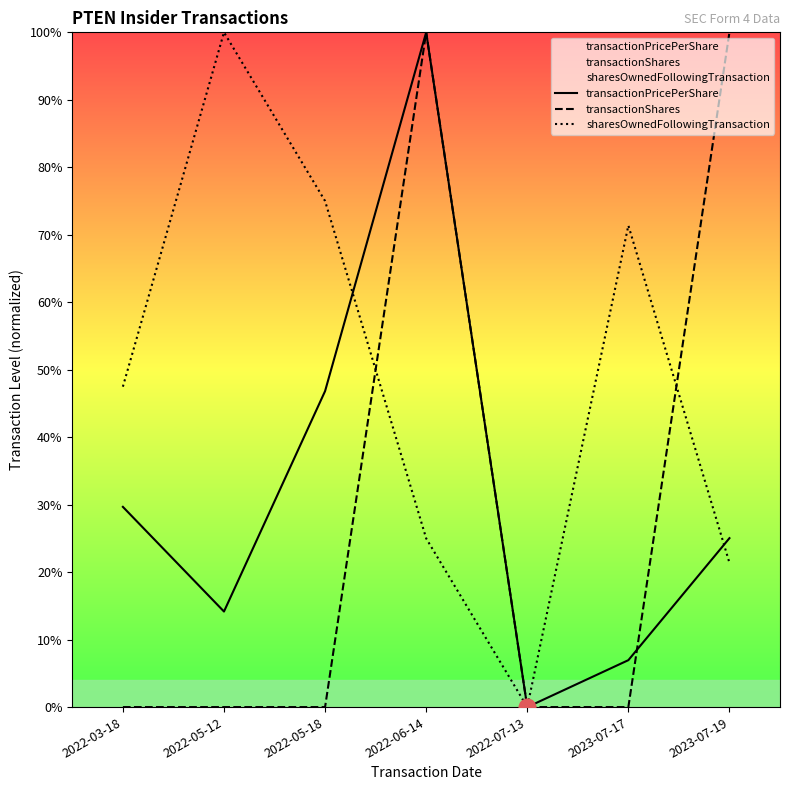

At 2022-07-13, list the series in order from largest to smallest.

transactionPricePerShare, transactionShares, sharesOwnedFollowingTransaction